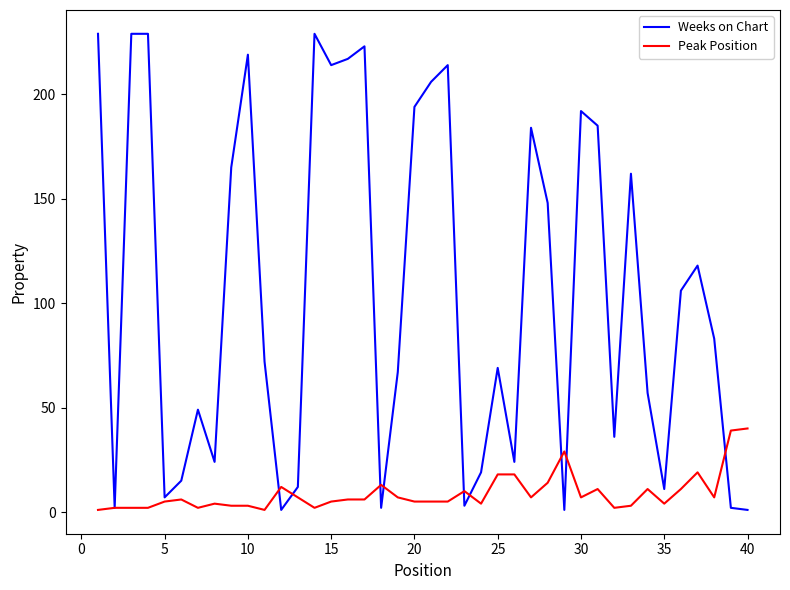

List the series in order of their overall mean, lowest first.

Peak Position, Weeks on Chart